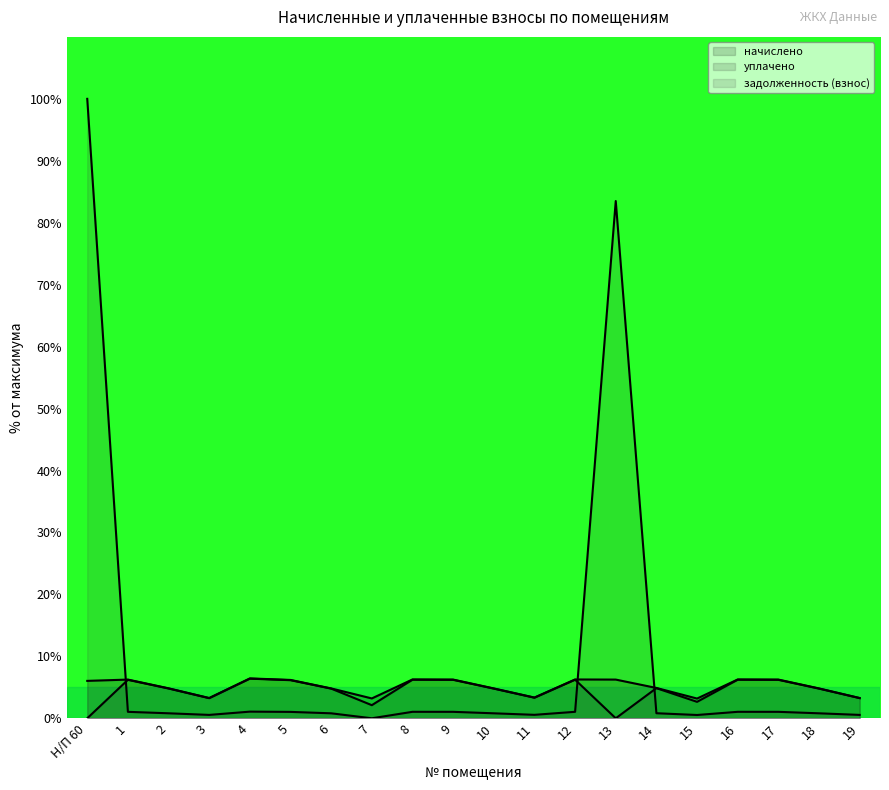

In задолженность (взнос), how many points are higher than both neighbors (excluding endpoints)?

4